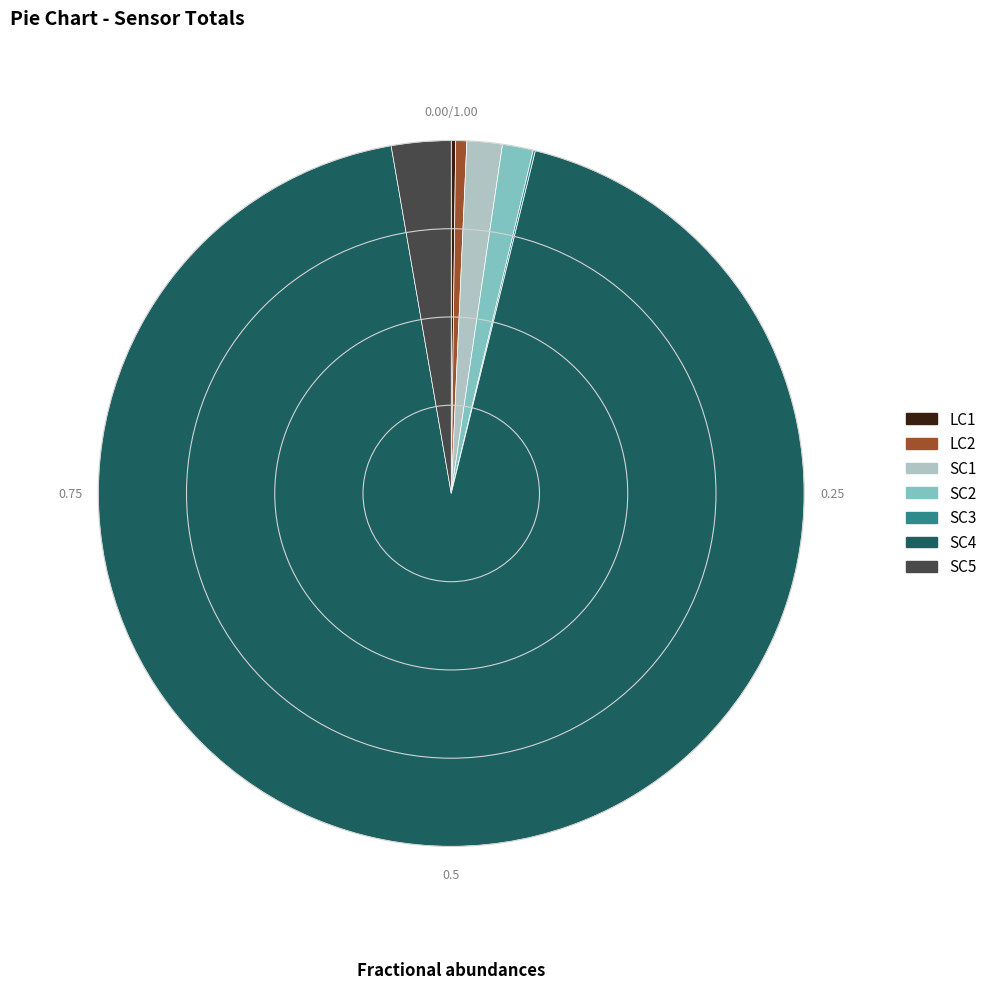

Which slice is the largest?

SC4